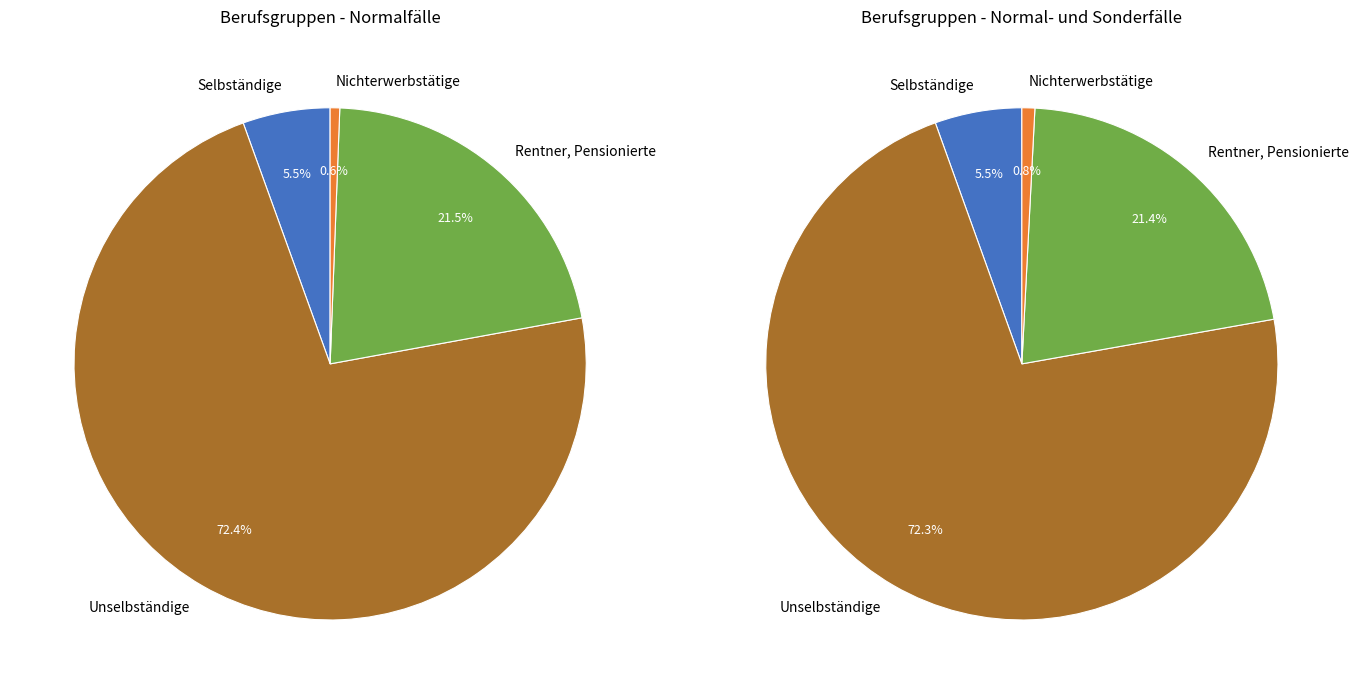

How much of the chart is everything except Selbständige?

94.5%